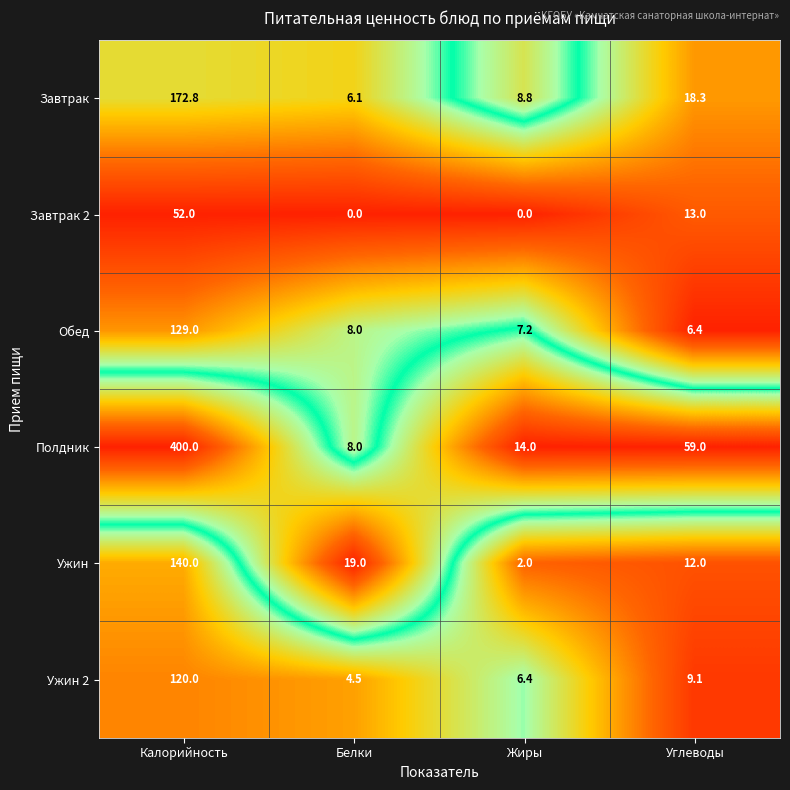

True or false: Ужин 2 has a value of 9.0 at Жиры.

False